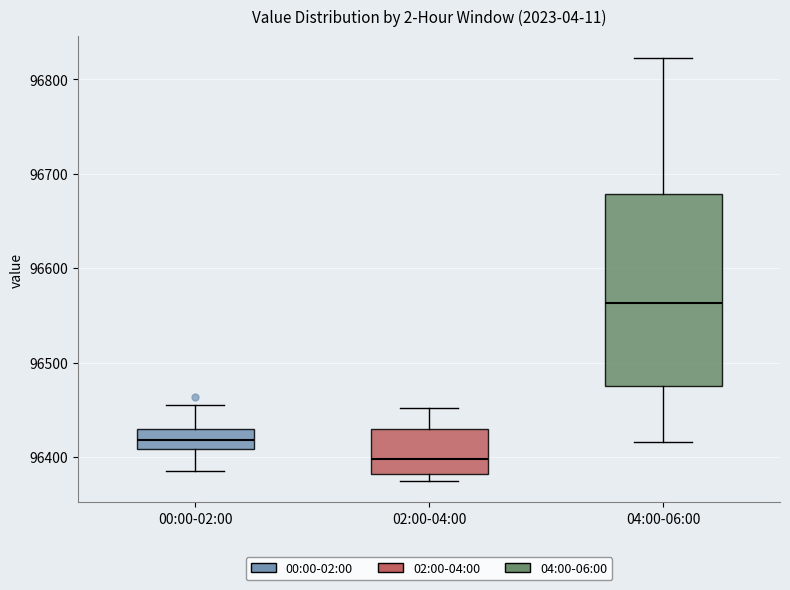

Reading left to right, read every box against the y-axis: the position of its median line, the range the box covers, and the ends of its whiskers. The values are not printed on the chart, so give them approximately, as read against the axis.

00:00-02:00: median 96420, box 96410 to 96430, whiskers 96390 to 96450
02:00-04:00: median 96400, box 96380 to 96430, whiskers 96370 to 96450
04:00-06:00: median 96560, box 96480 to 96680, whiskers 96420 to 96820